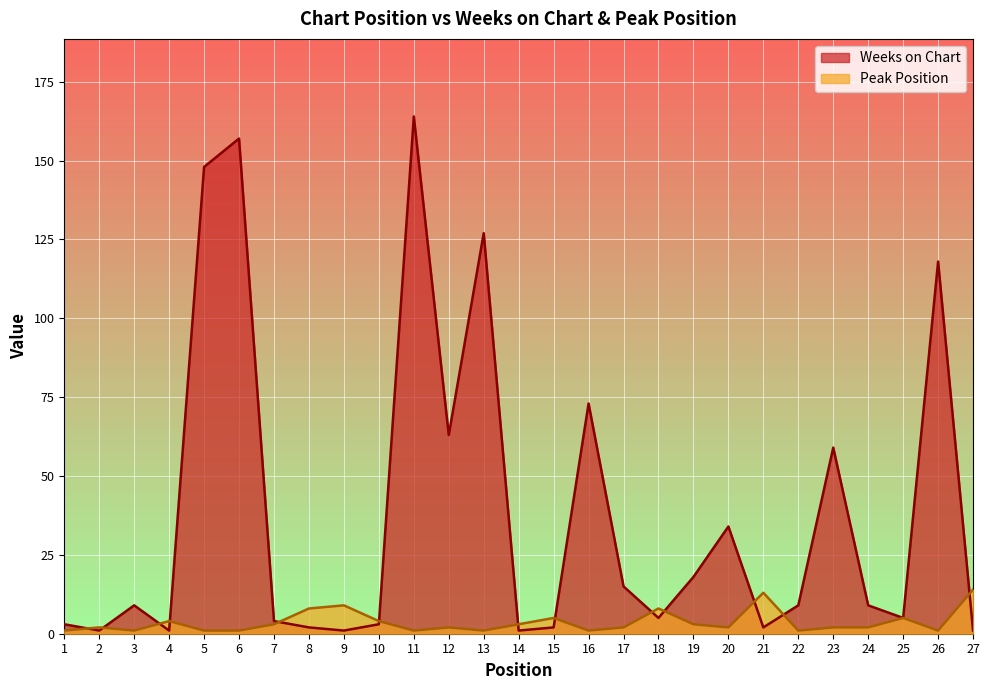

True or false: Peak Position has a value of 1 at 26.

True